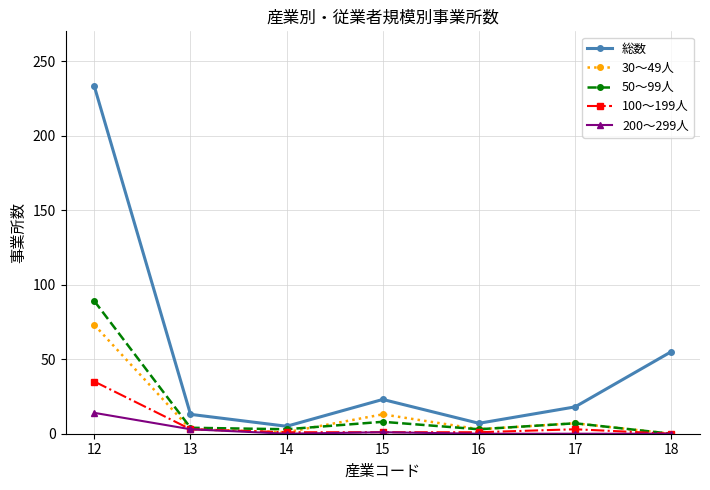

True or false: 総数 and 30～49人 cross at least once.

False